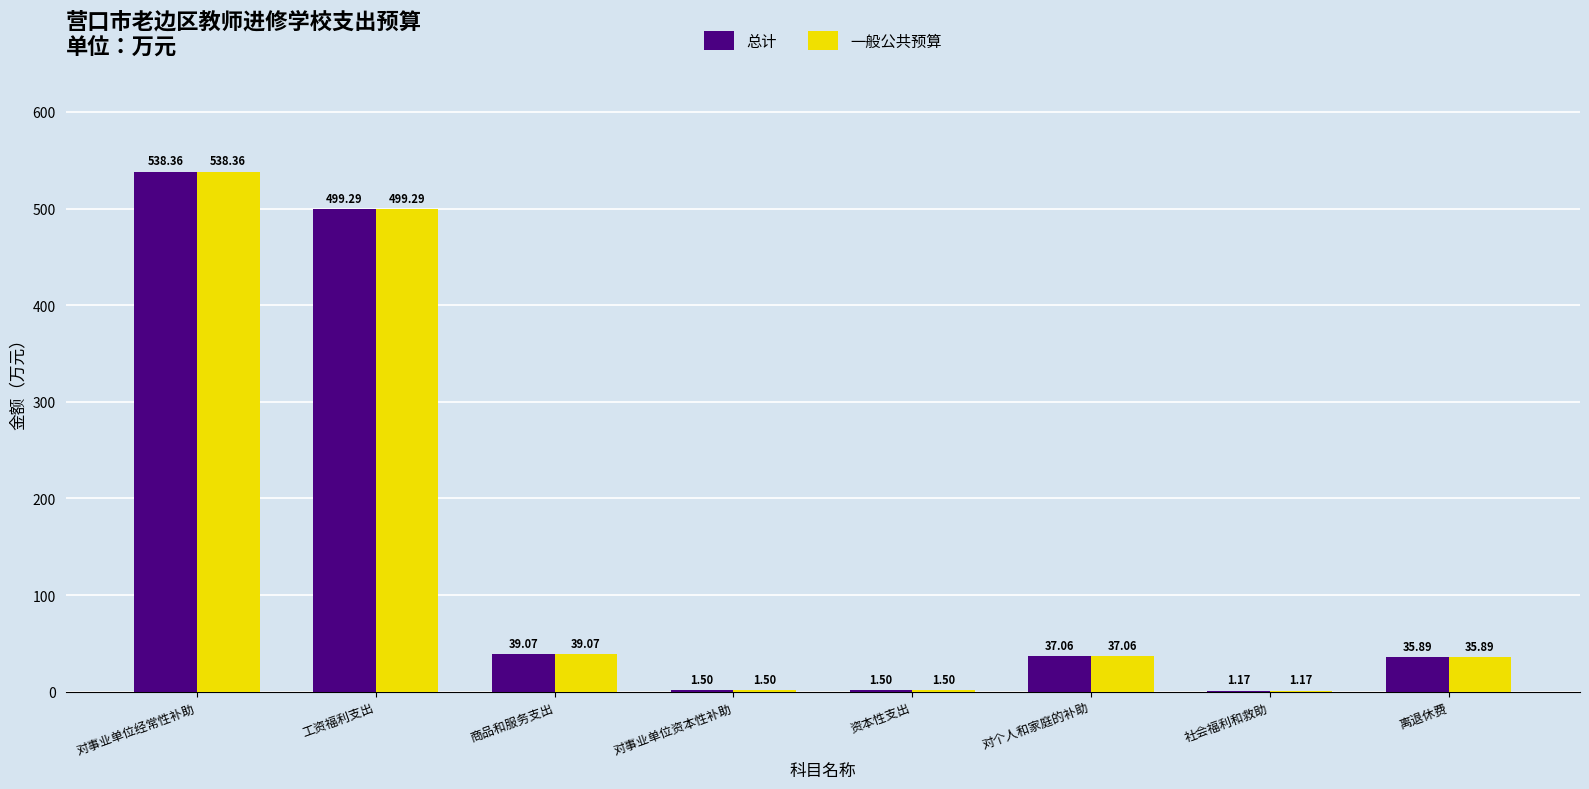

Is the value of 总计 at 对事业单位资本性补助 greater than the value of 一般公共预算 at 工资福利支出?

No